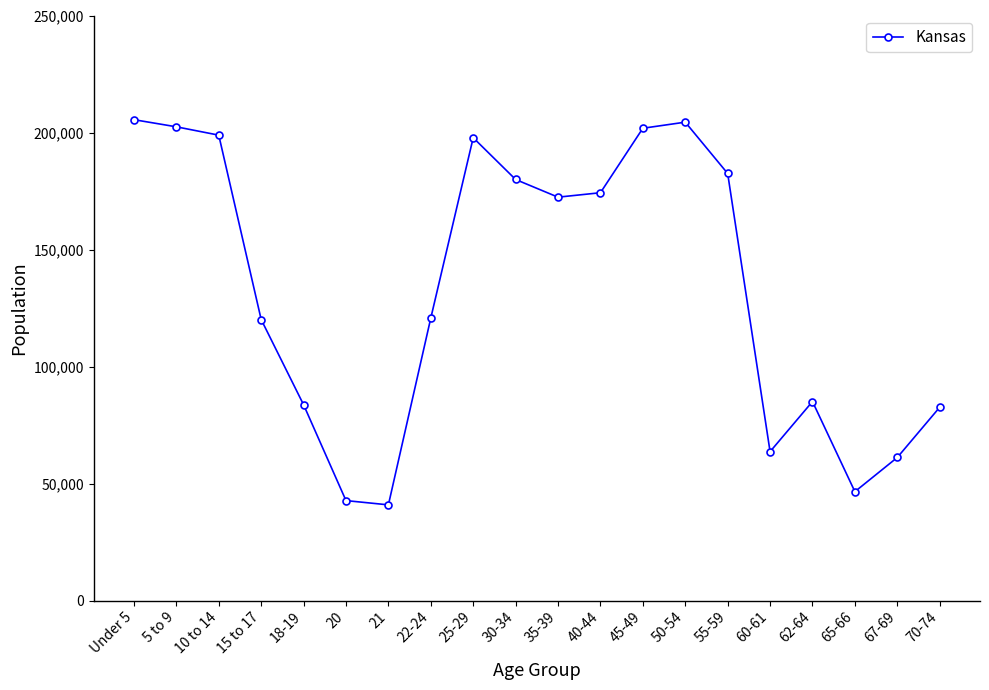

The chart shows a value of 63661 at 60-61. True or false?

True